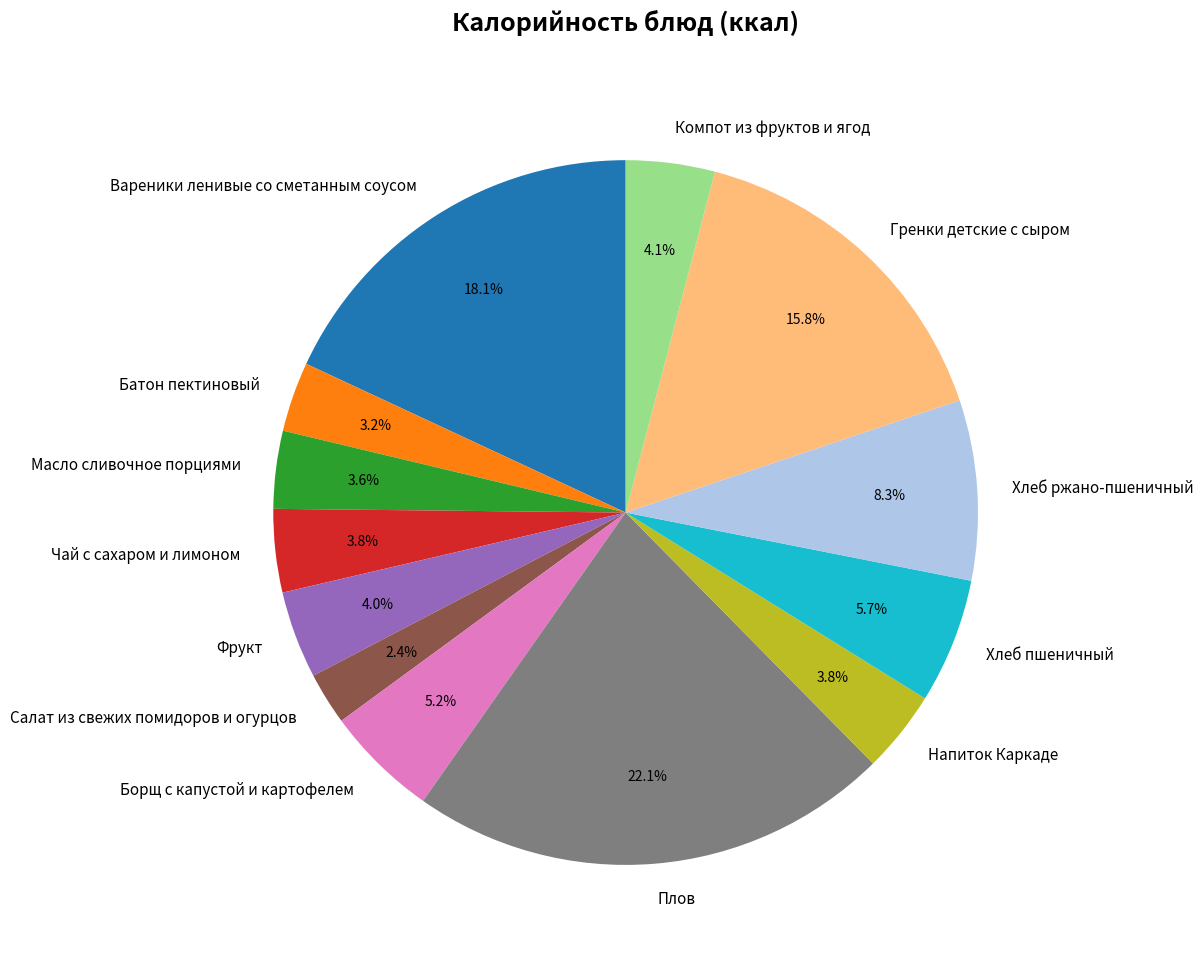

What is the ratio of the value at Масло сливочное порциями to the value at Батон пектиновый?

1.1